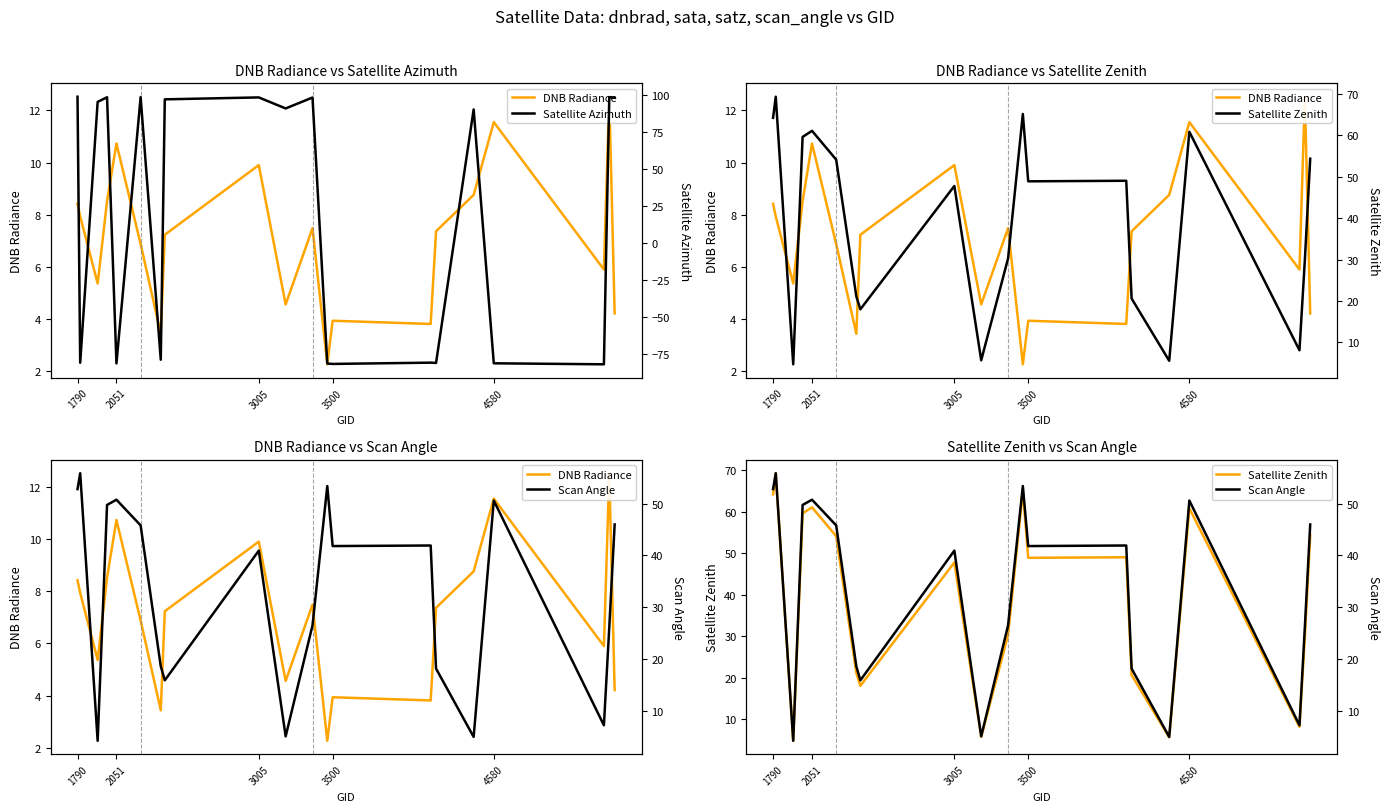

What is the minimum value for DNB Radiance?

2.3